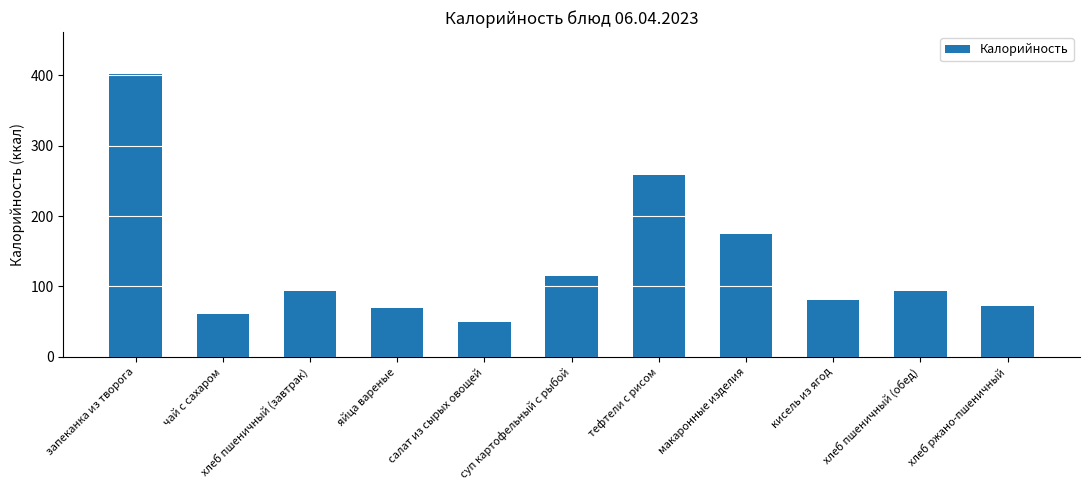

The value at макаронные изделия is 111.0. True or false?

False